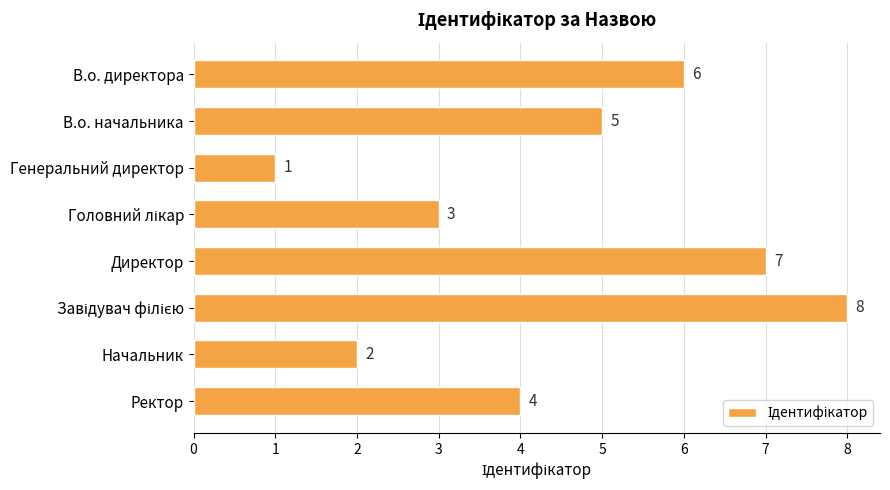

Reading bottom to top, transcribe all the data shown in this chart.

4	2	8	7	3	1	5	6